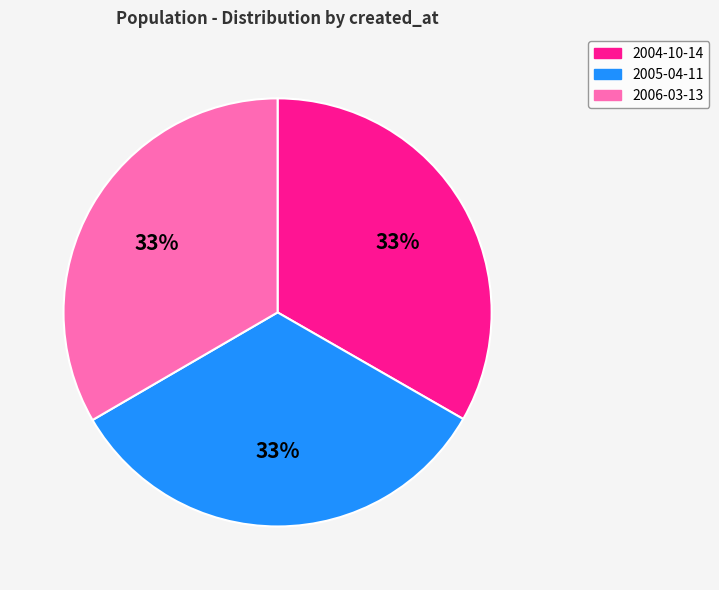

Is it true that 2006-03-13 is 21% of the pie?

False